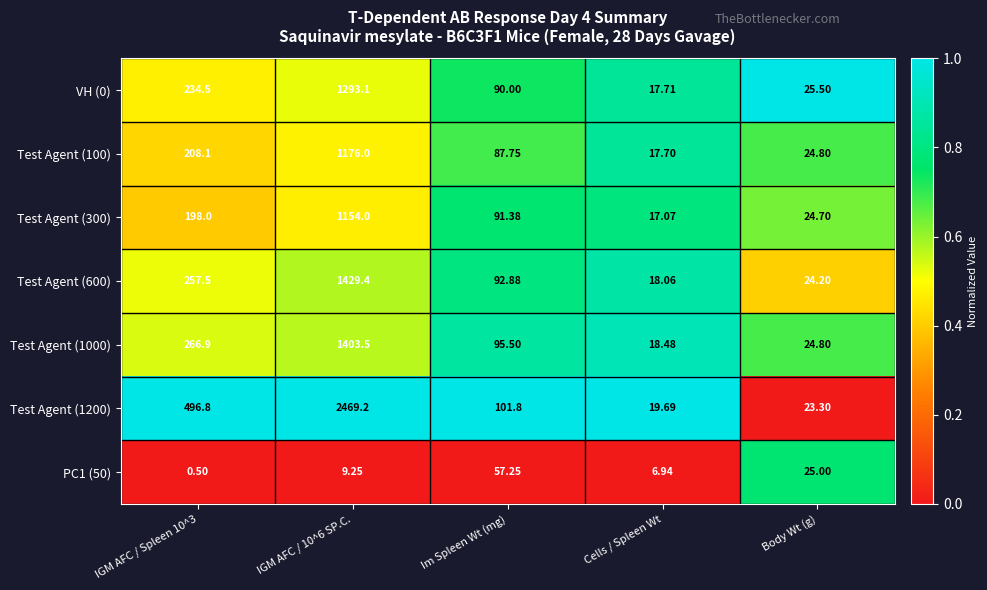

Is the value of PC1 (50) at IGM AFC / 10^6 SP.C. greater than the value of Test Agent (300) at Body Wt (g)?

No